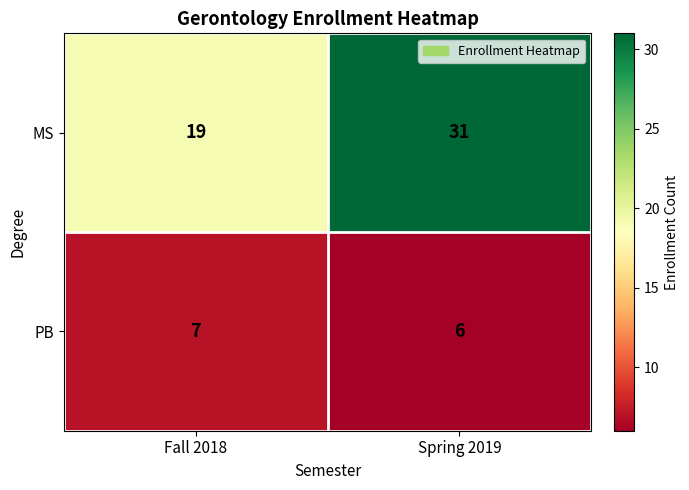

At Fall 2018, list the series in order from largest to smallest.

MS, PB